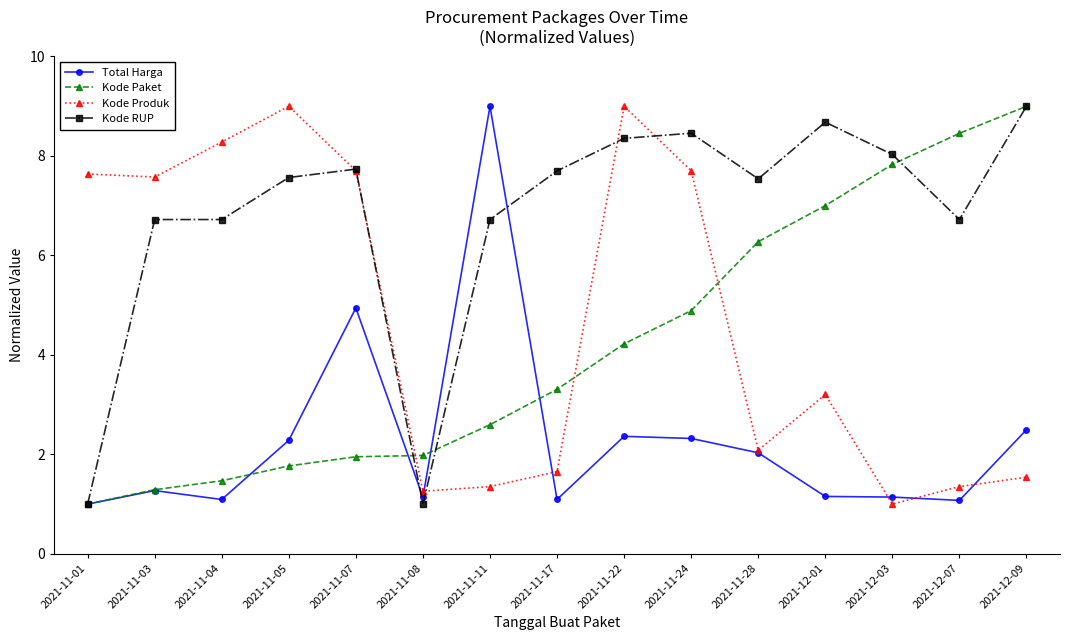

At how many categories does at least one series exceed 7?

14